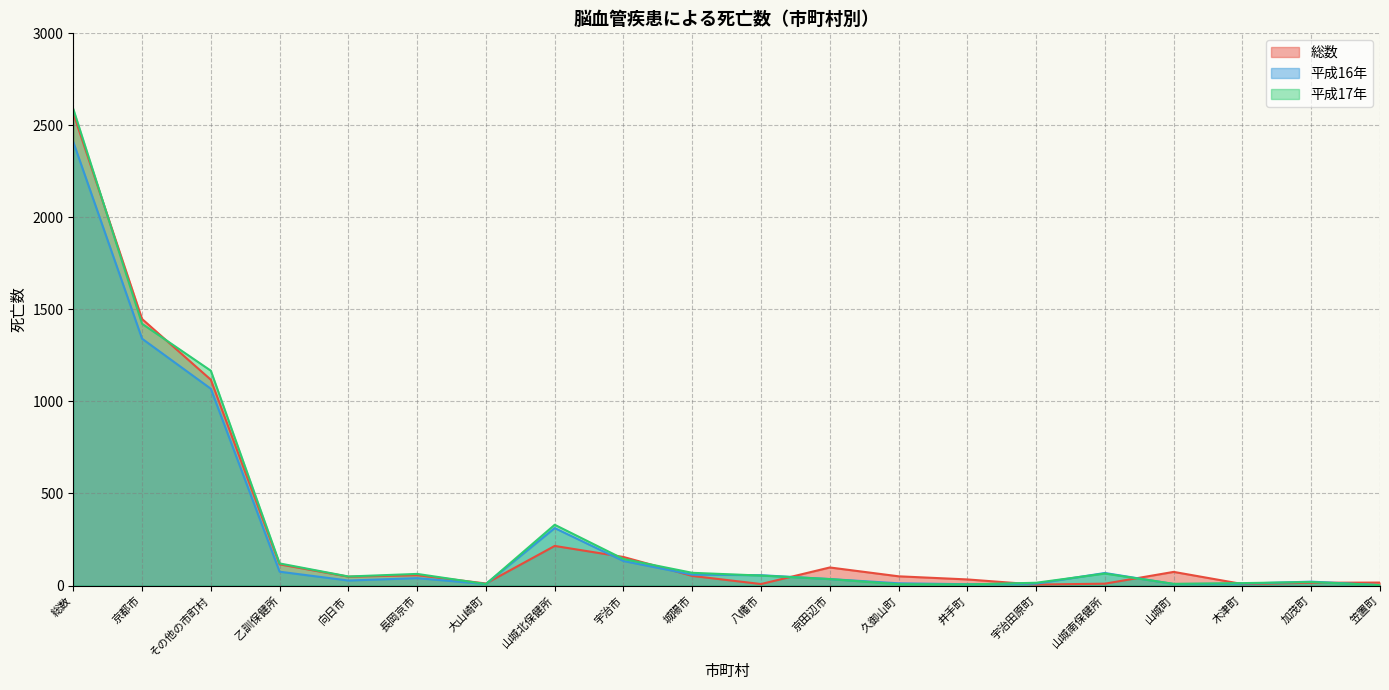

What is the minimum value for 平成17年?

2